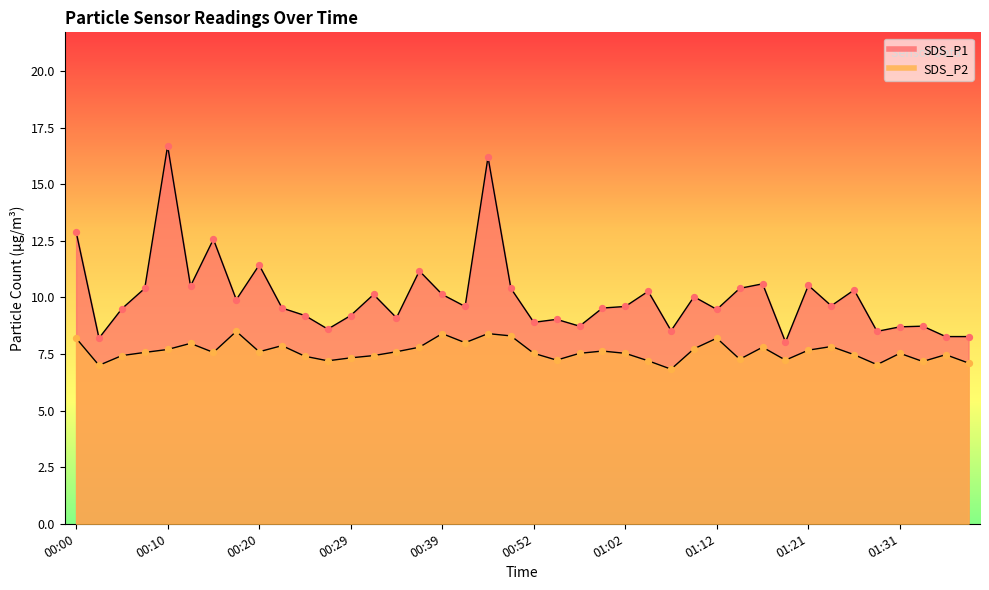

Which series contains the highest Y value?

SDS_P1